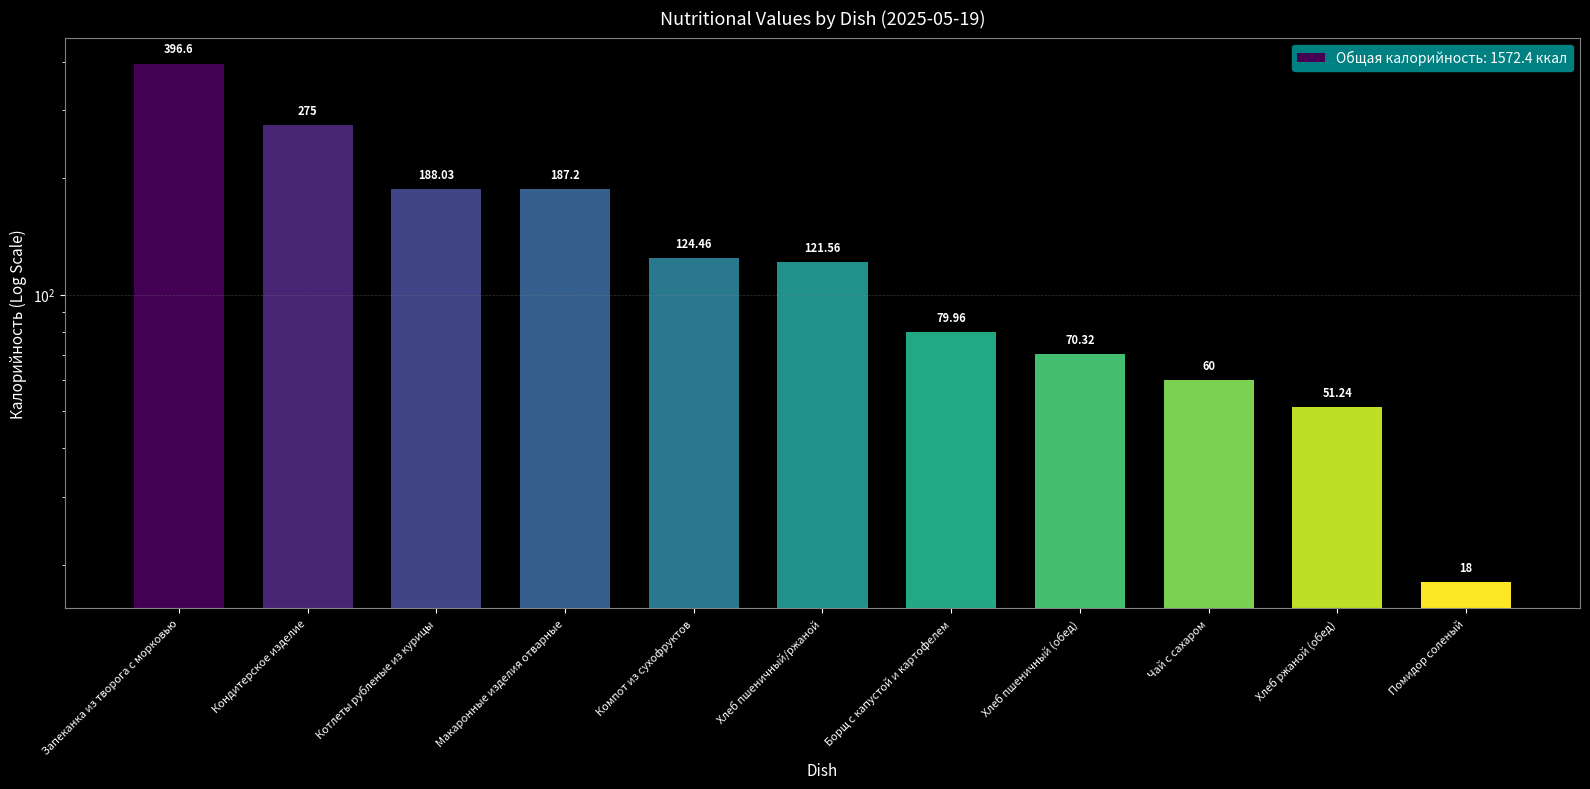

Which label corresponds to the smallest value in the chart?

Помидор соленый